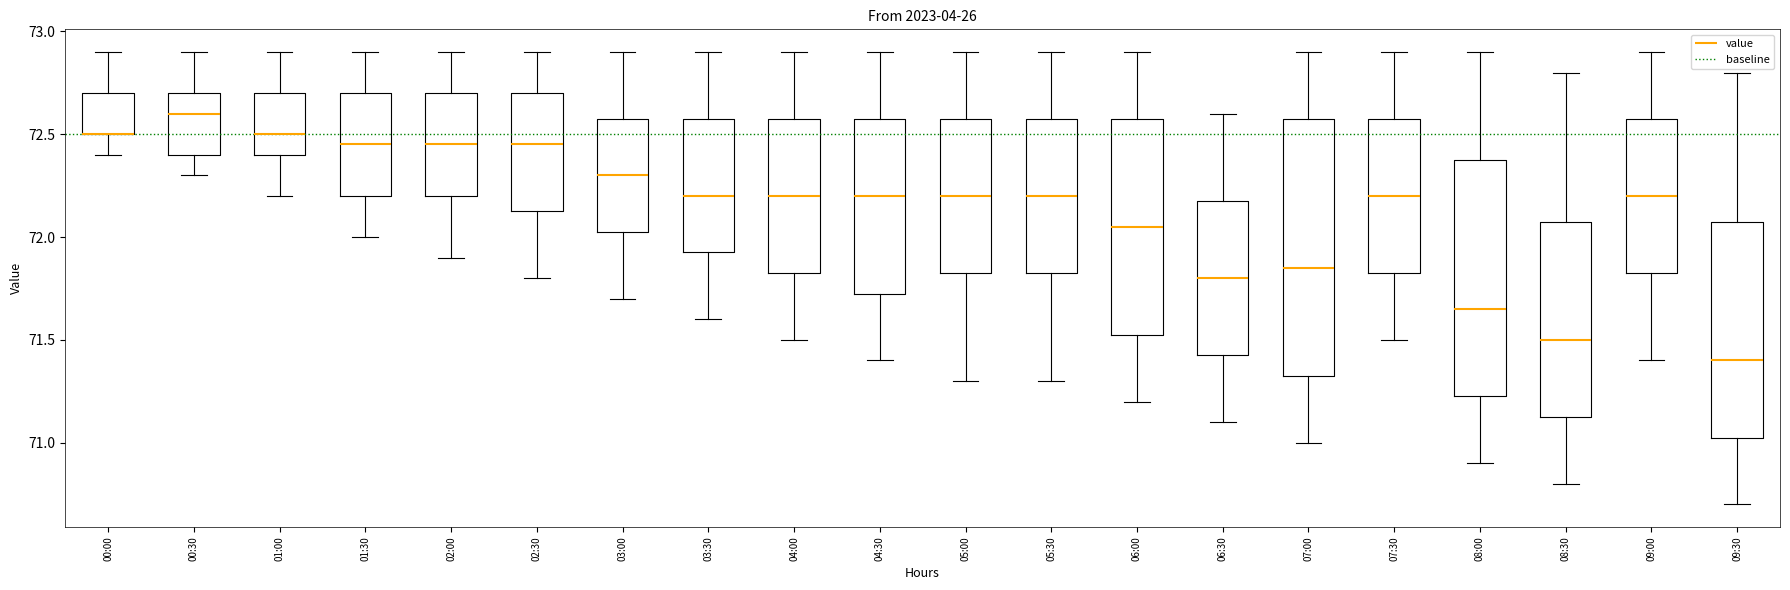

Reading left to right, transcribe this box plot: for each box, give where its median line is, the range the box spans, and where its two whiskers end, as read against the y-axis. The values are not printed on the chart, so give them approximately, as read against the axis.

00:00: median 72.50 (drawn on the box's lower edge), box 72.50 to 72.70, whiskers 72.40 to 72.90
00:30: median 72.60, box 72.40 to 72.70, whiskers 72.30 to 72.90
01:00: median 72.50, box 72.40 to 72.70, whiskers 72.20 to 72.90
01:30: median 72.45, box 72.20 to 72.70, whiskers 72.00 to 72.90
02:00: median 72.45, box 72.20 to 72.70, whiskers 71.90 to 72.90
02:30: median 72.45, box 72.15 to 72.70, whiskers 71.80 to 72.90
03:00: median 72.30, box 72.05 to 72.60, whiskers 71.70 to 72.90
03:30: median 72.20, box 71.95 to 72.60, whiskers 71.60 to 72.90
04:00: median 72.20, box 71.85 to 72.60, whiskers 71.50 to 72.90
04:30: median 72.20, box 71.75 to 72.60, whiskers 71.40 to 72.90
05:00: median 72.20, box 71.85 to 72.60, whiskers 71.30 to 72.90
05:30: median 72.20, box 71.85 to 72.60, whiskers 71.30 to 72.90
06:00: median 72.05, box 71.55 to 72.60, whiskers 71.20 to 72.90
06:30: median 71.80, box 71.45 to 72.20, whiskers 71.10 to 72.60
07:00: median 71.85, box 71.35 to 72.60, whiskers 71.00 to 72.90
07:30: median 72.20, box 71.85 to 72.60, whiskers 71.50 to 72.90
08:00: median 71.65, box 71.25 to 72.40, whiskers 70.90 to 72.90
08:30: median 71.50, box 71.15 to 72.10, whiskers 70.80 to 72.80
09:00: median 72.20, box 71.85 to 72.60, whiskers 71.40 to 72.90
09:30: median 71.40, box 71.05 to 72.10, whiskers 70.70 to 72.80